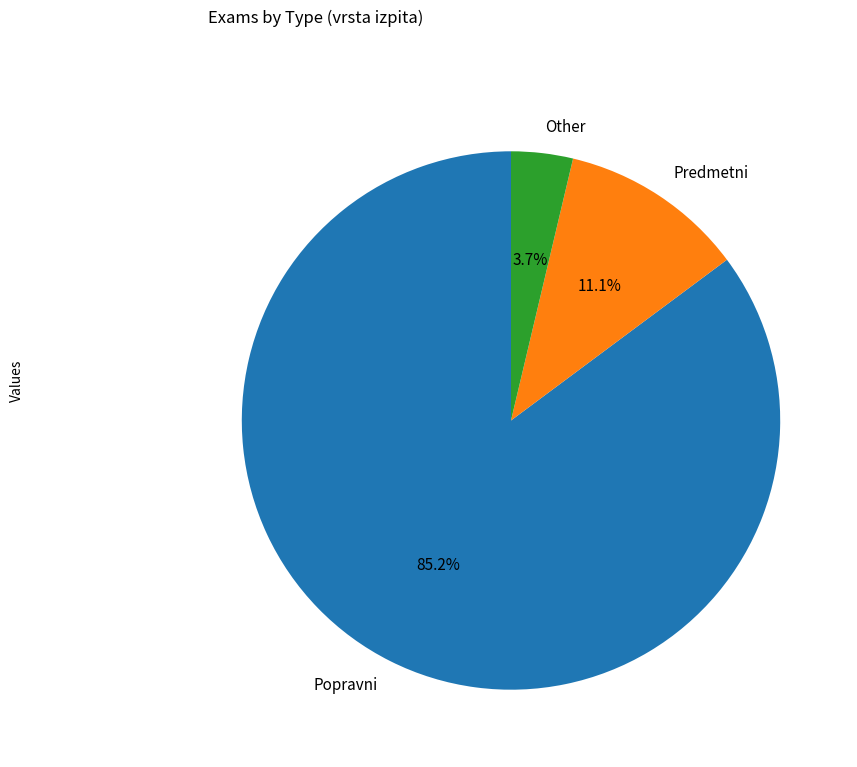

What is the total percentage of Other and Popravni?

88.9%